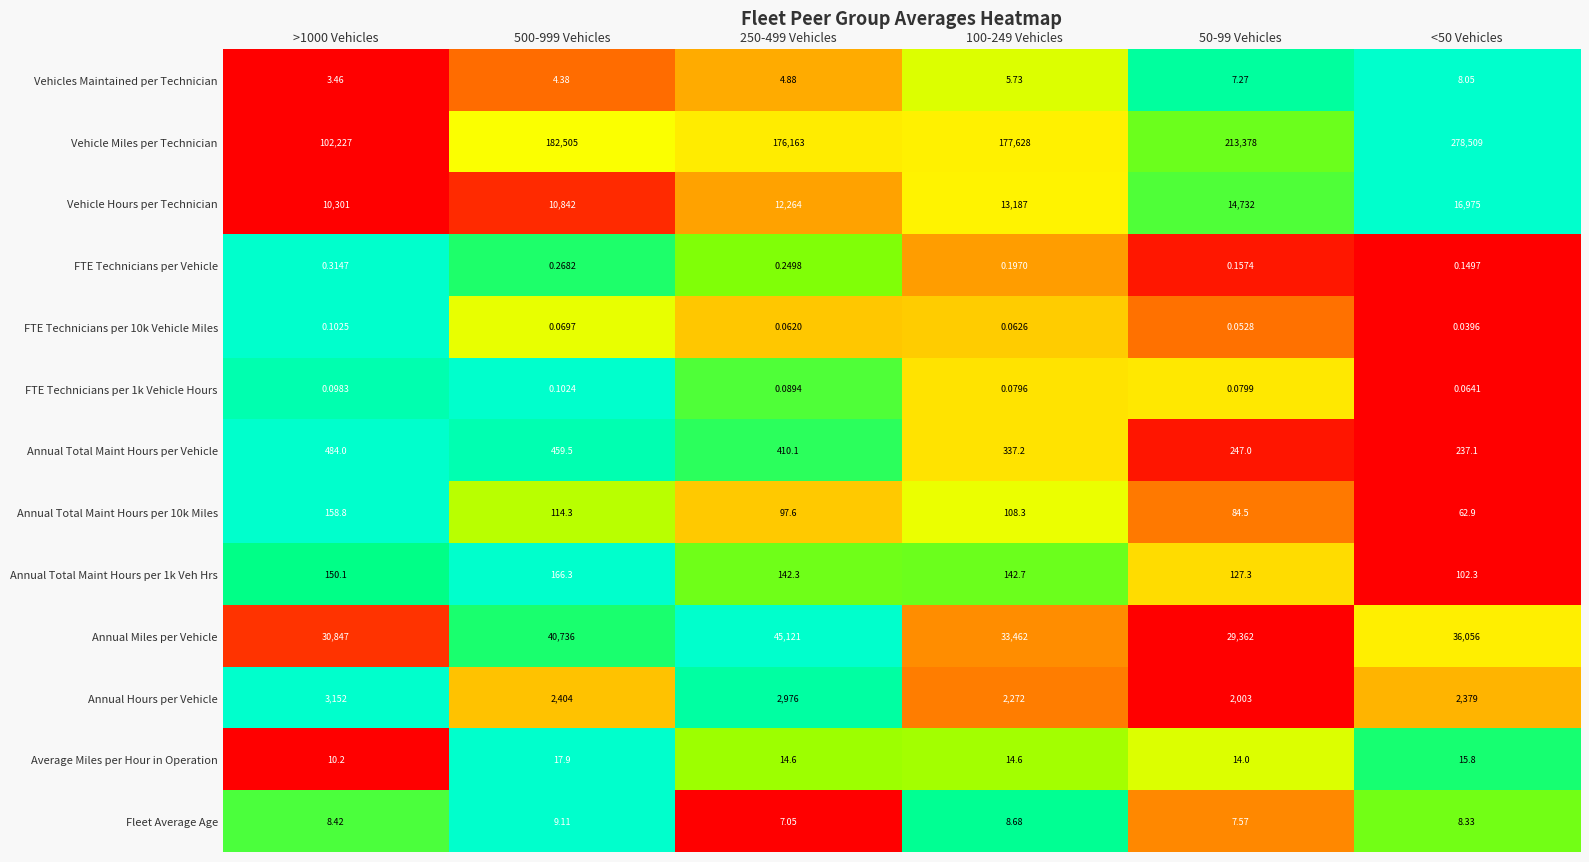

What is the difference between the highest and lowest values at 50-99 Vehicles?

213377.9